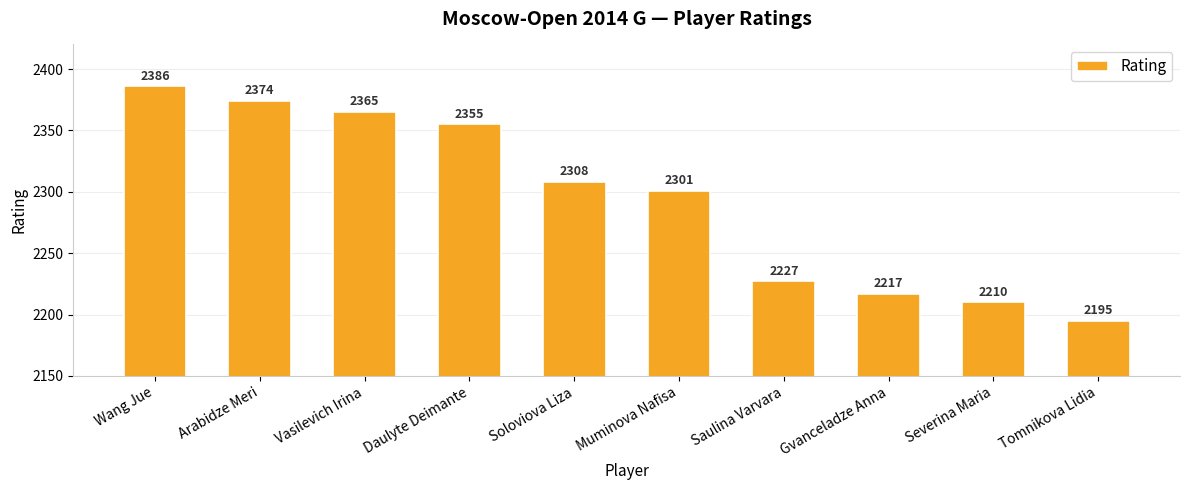

Is it true that the value at Wang Jue is 1649?

False